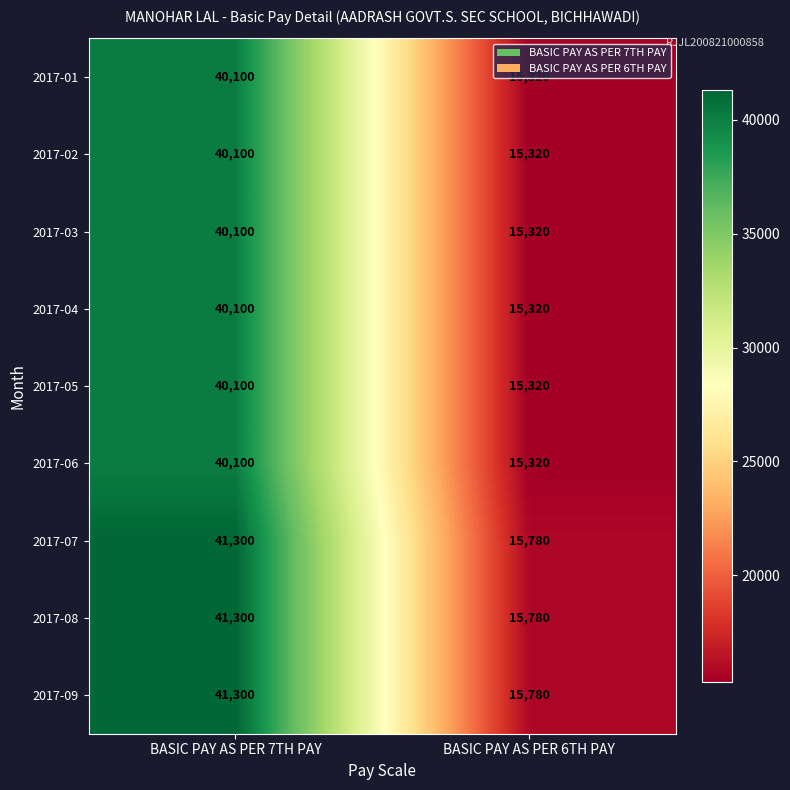

What is the approximate value of 2017-08 at BASIC PAY AS PER 6TH PAY, to the nearest 50?

15800